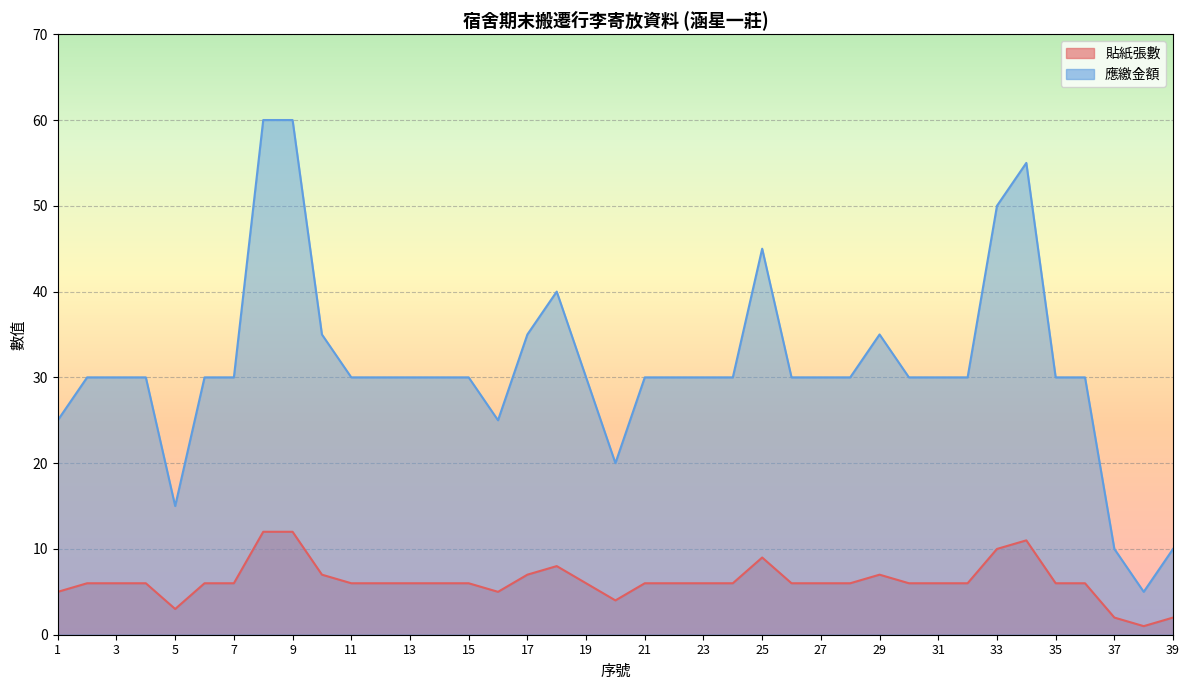

True or false: 應繳金額 and 貼紙張數 intersect in this chart.

False